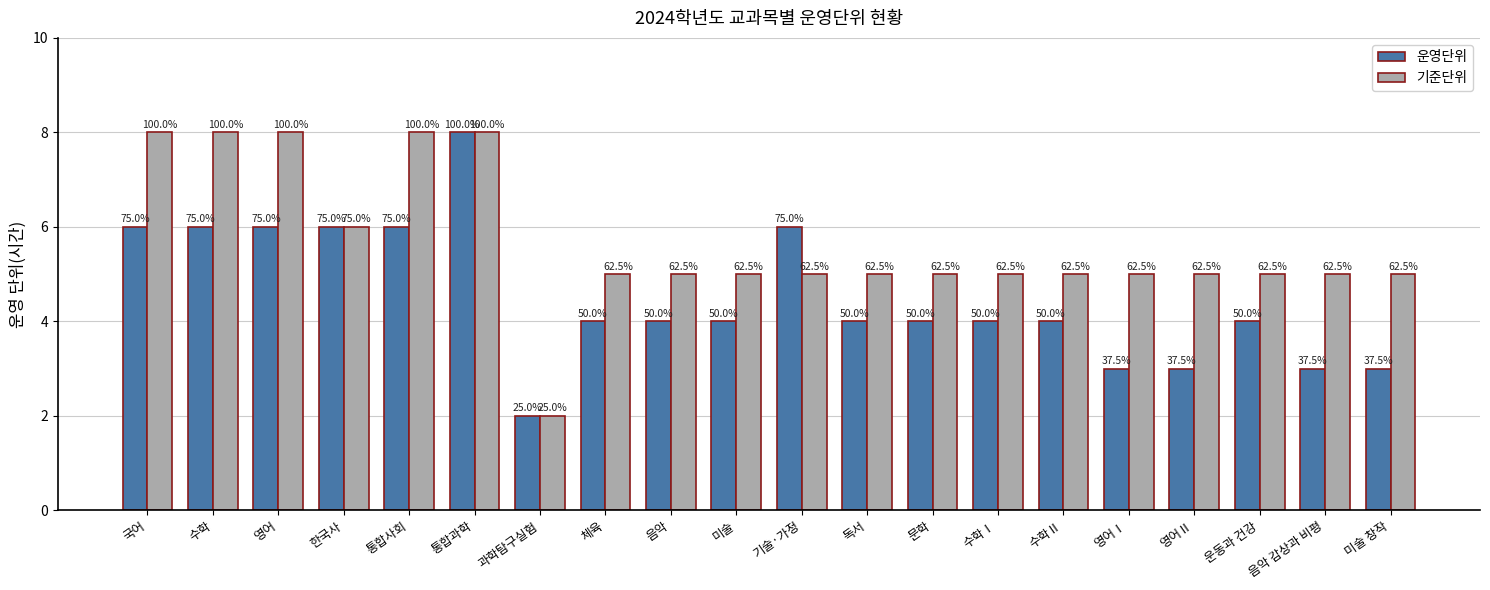

Rank the series at 음악 감상과 비평 from lowest to highest value.

운영단위, 기준단위